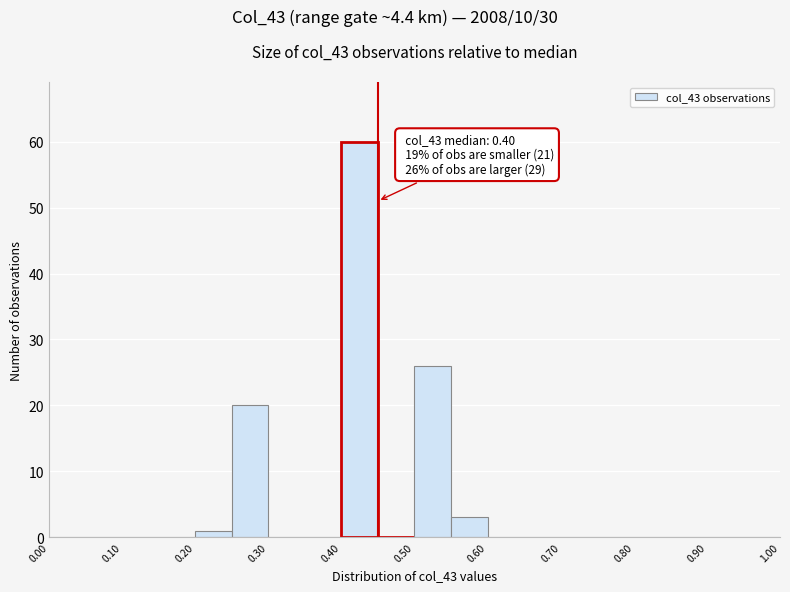

Which range on the x-axis has the tallest bar?

0.40 to 0.45